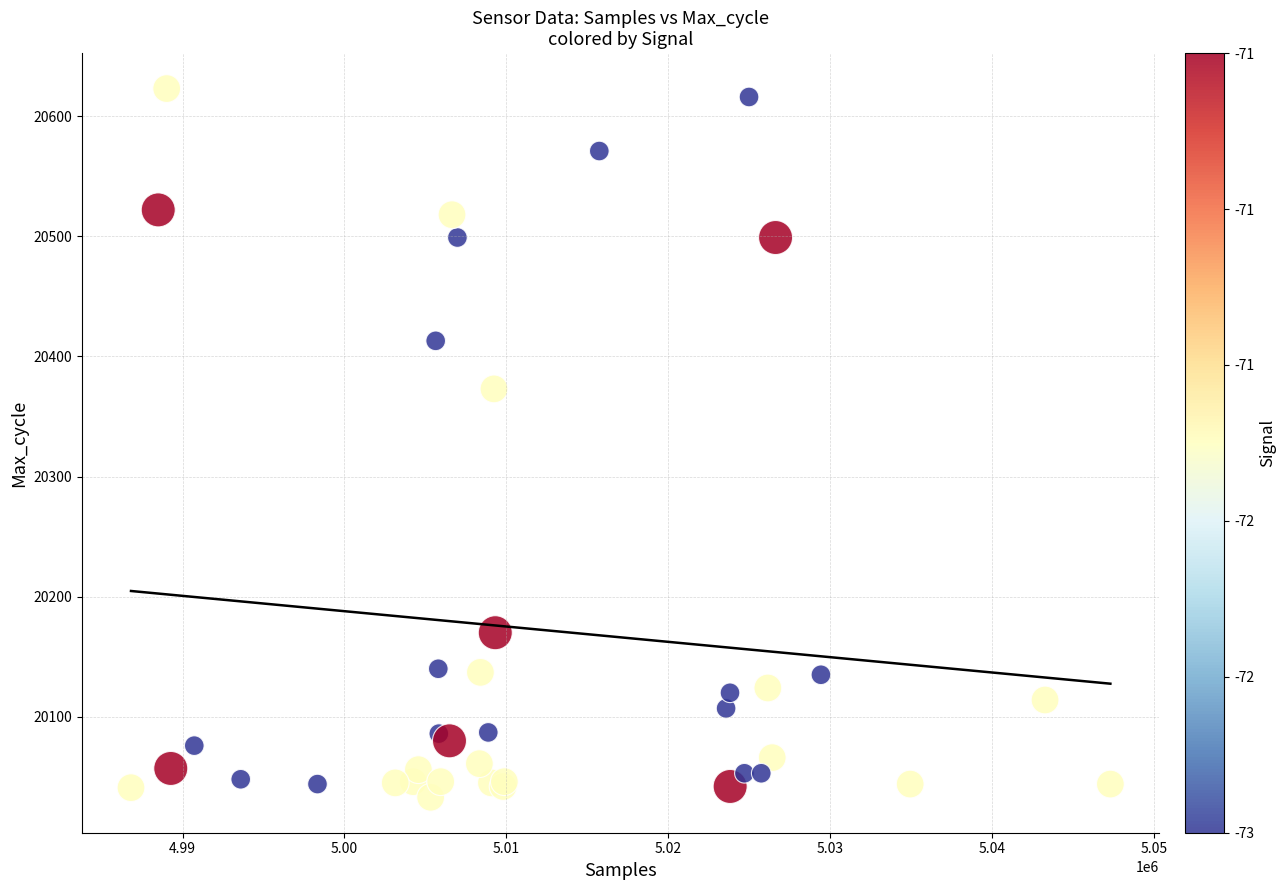

What Y value in the scatter plot is closest to 20328?

20373